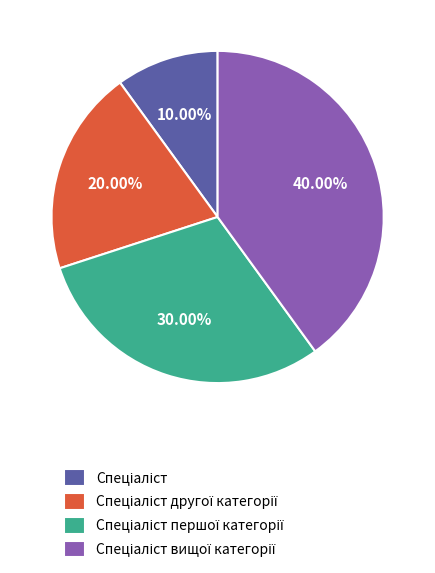

Is there any slice that represents more than half of the pie?

No